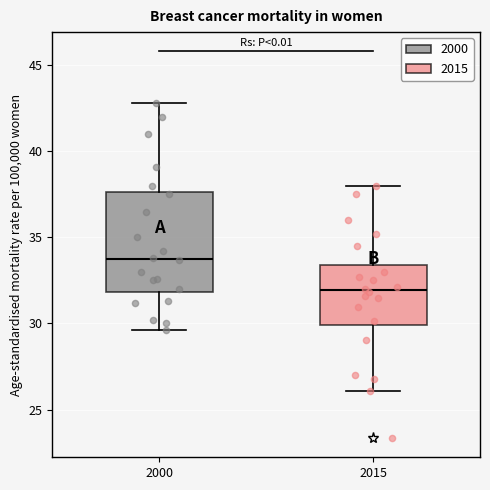

Reading left to right, transcribe this box plot: for each box, give where its median line is, the range the box spans, and where its two whiskers end, as read against the y-axis. The values are not printed on the chart, so give them approximately, as read against the axis.

2000: median 34.0, box 32.0 to 37.5, whiskers 29.5 to 43.0
2015: median 32.0, box 30.0 to 33.5, whiskers 26.0 to 38.0